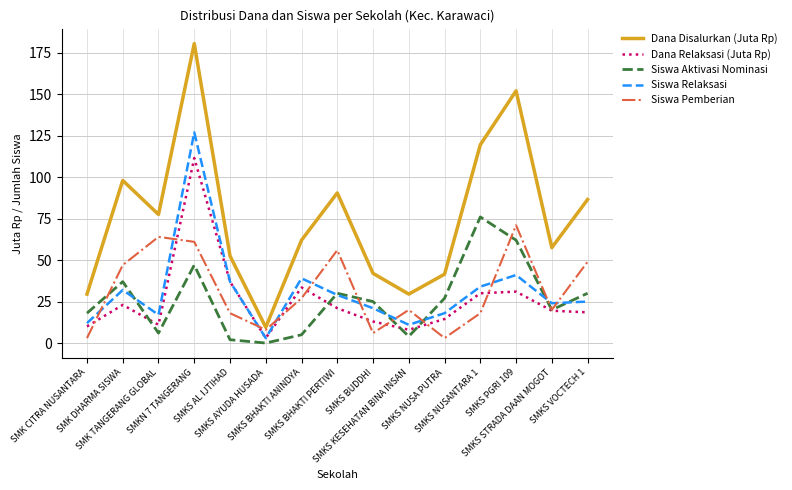

What are all the series names shown in the legend?

Dana Disalurkan (Juta Rp), Dana Relaksasi (Juta Rp), Siswa Aktivasi Nominasi, Siswa Relaksasi, Siswa Pemberian